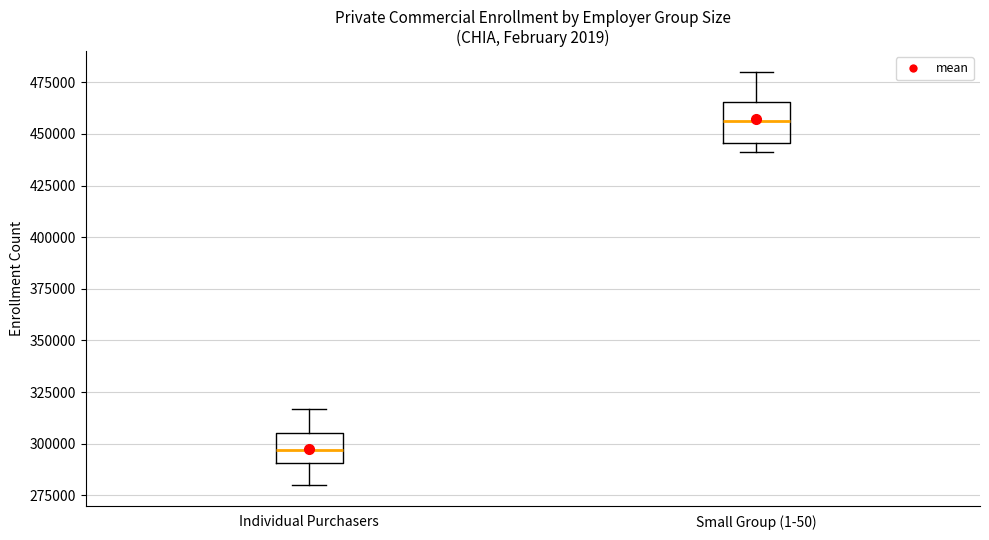

Which box is the tallest, from its lower edge to its upper edge?

Small Group (1-50)